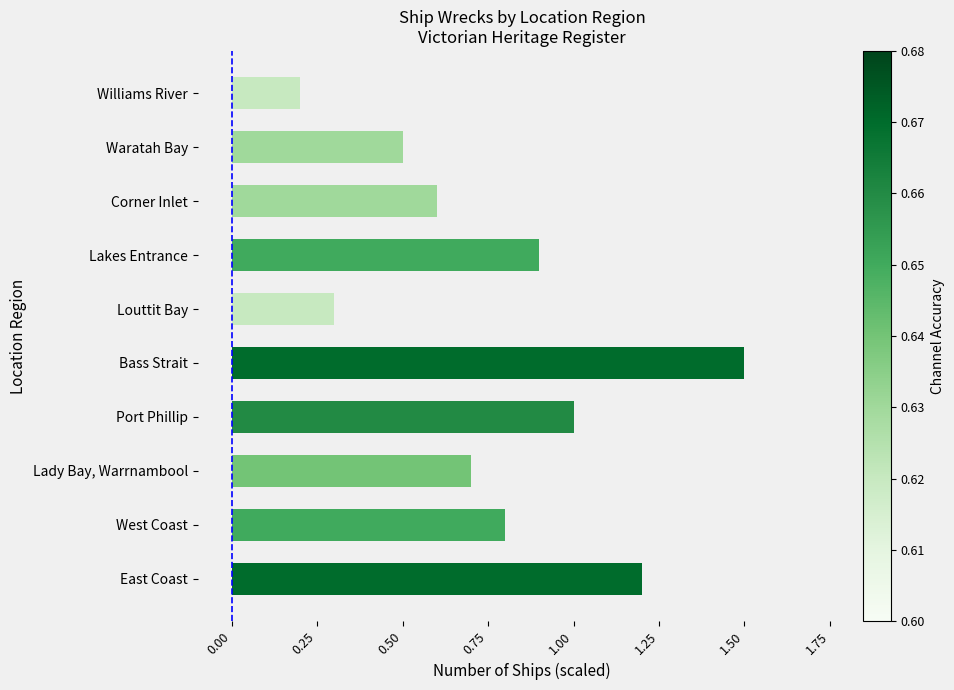

Rank the categories by value from highest to lowest.

Bass Strait, East Coast, Port Phillip, Lakes Entrance, West Coast, Lady Bay, Warrnambool, Corner Inlet, Waratah Bay, Louttit Bay, Williams River